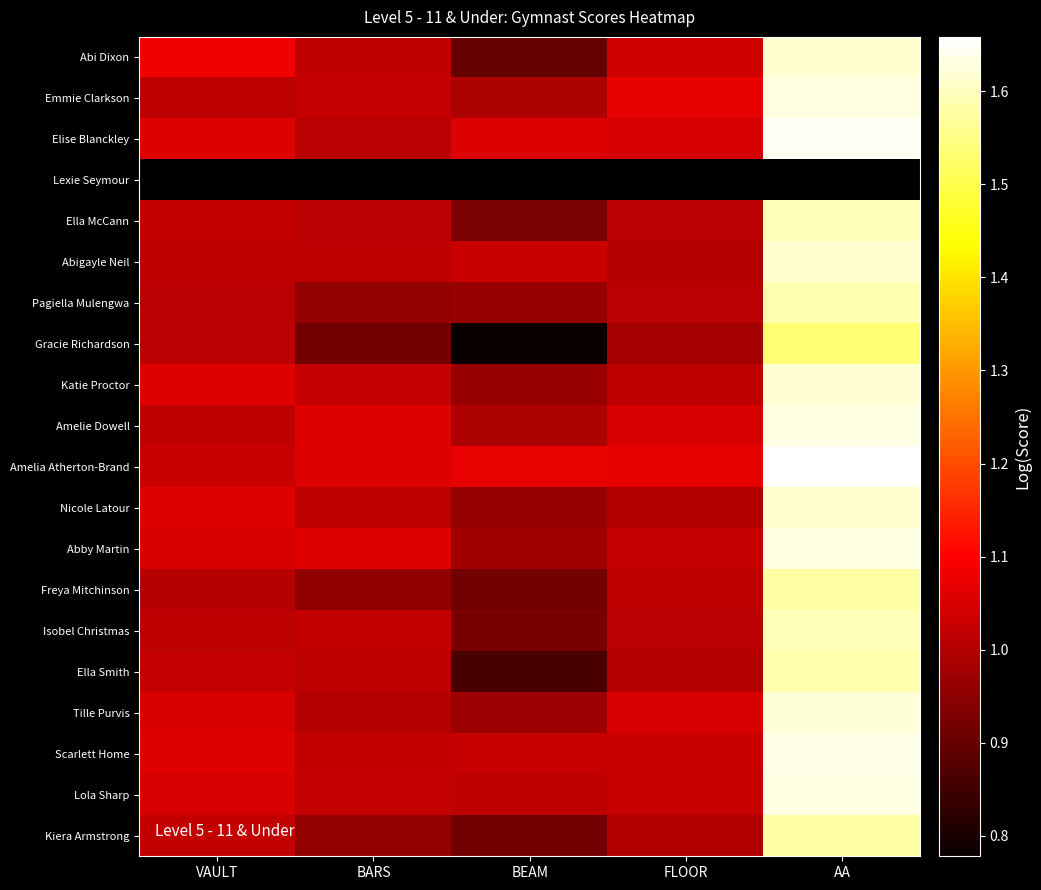

What is the difference between the maximum and minimum values in the Amelie Dowell series?

0.6